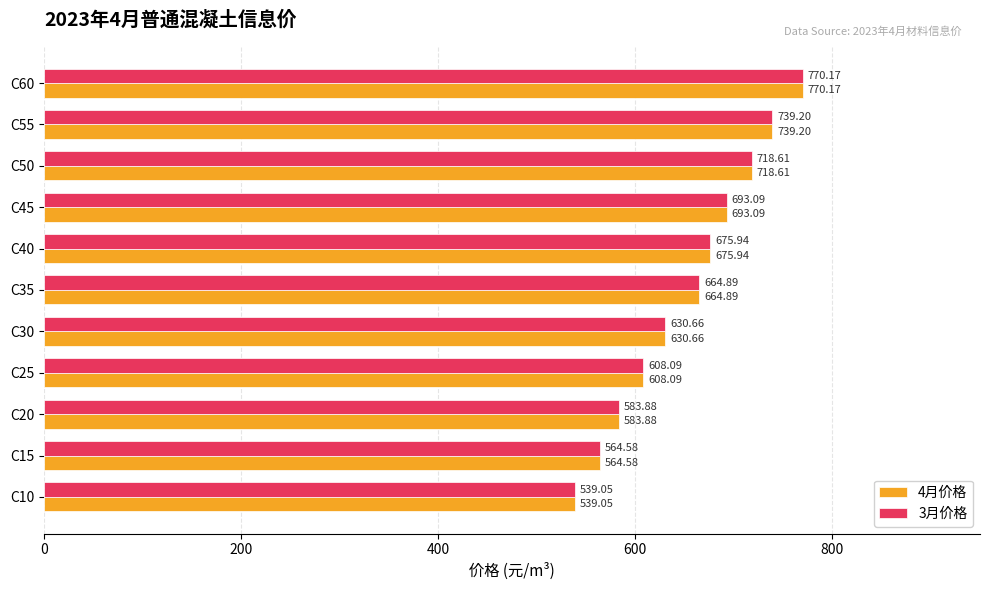

List the labels in order of 4月价格 value, largest first.

C60, C55, C50, C45, C40, C35, C30, C25, C20, C15, C10